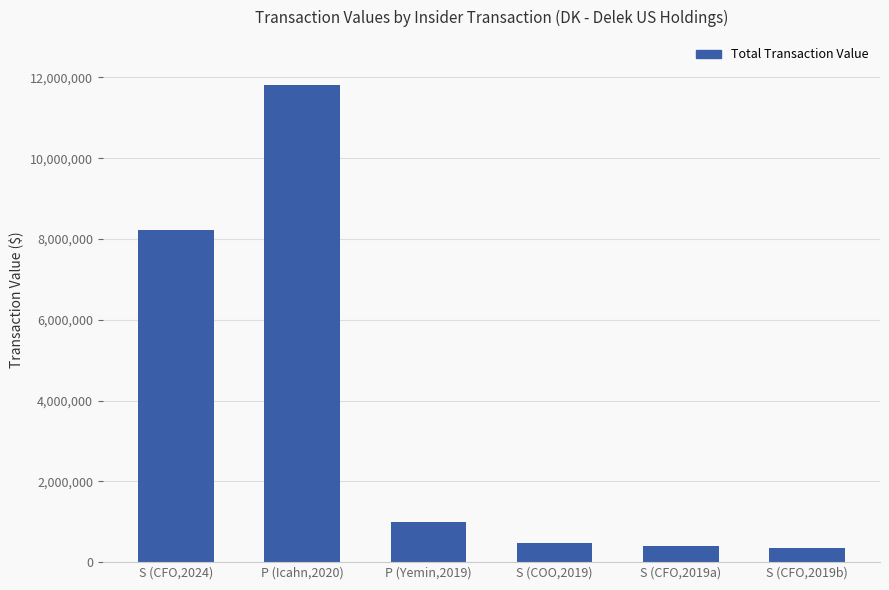

What is the change in value from S (CFO,2024) to P (Yemin,2019)?

-7231015